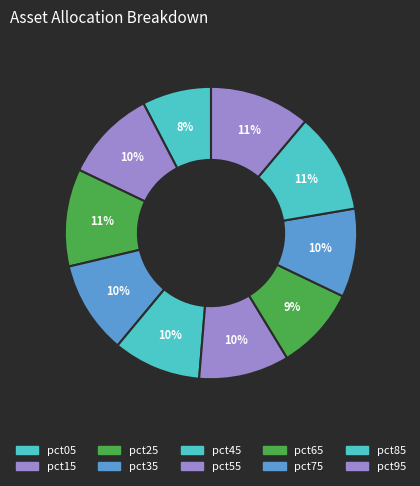

What portion of the pie excludes pct05?

92.3%